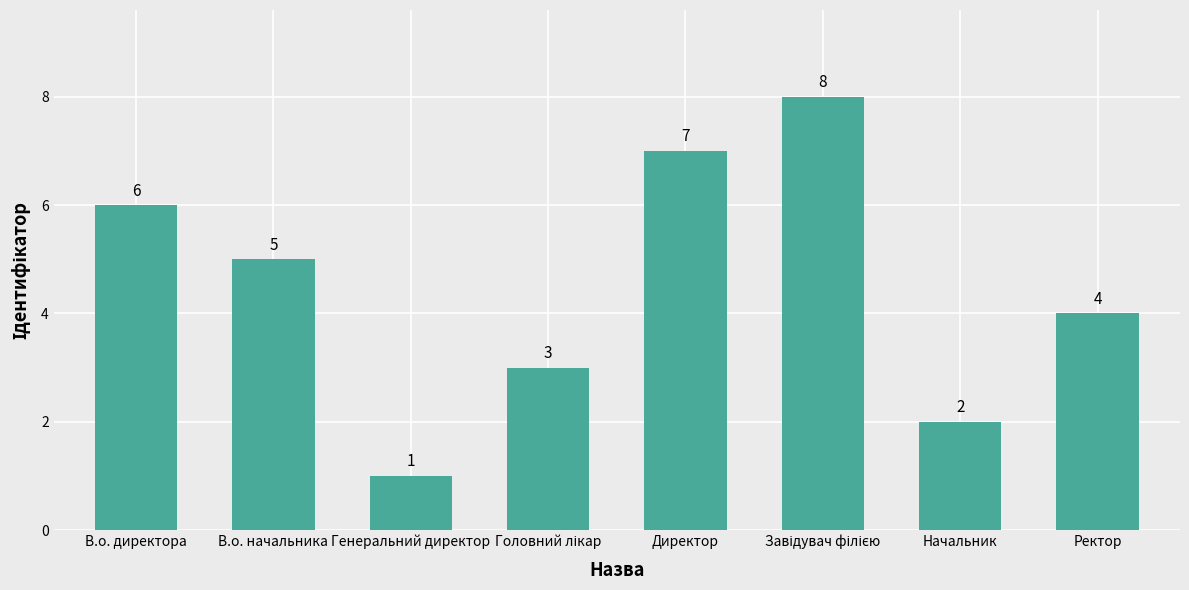

At which label does the data first exceed 5?

В.о. директора